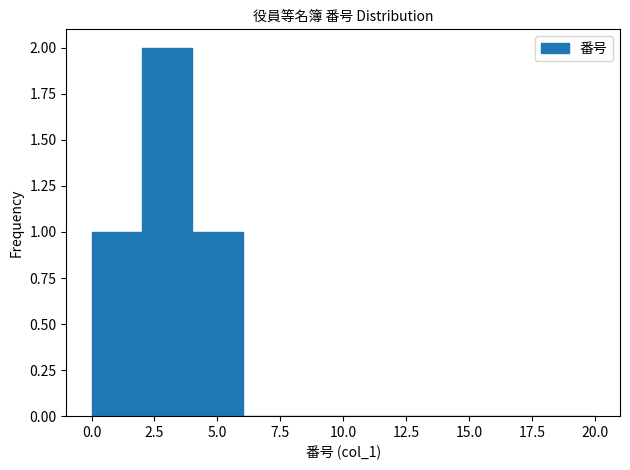

What is the height of the bar covering 4 to 6 on the x-axis? The values are not printed on the chart, so give them approximately, as read against the axis.

1